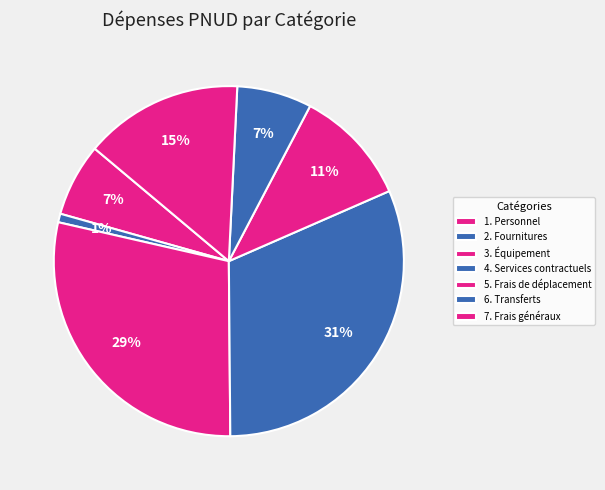

Count the number of slices in the pie.

7